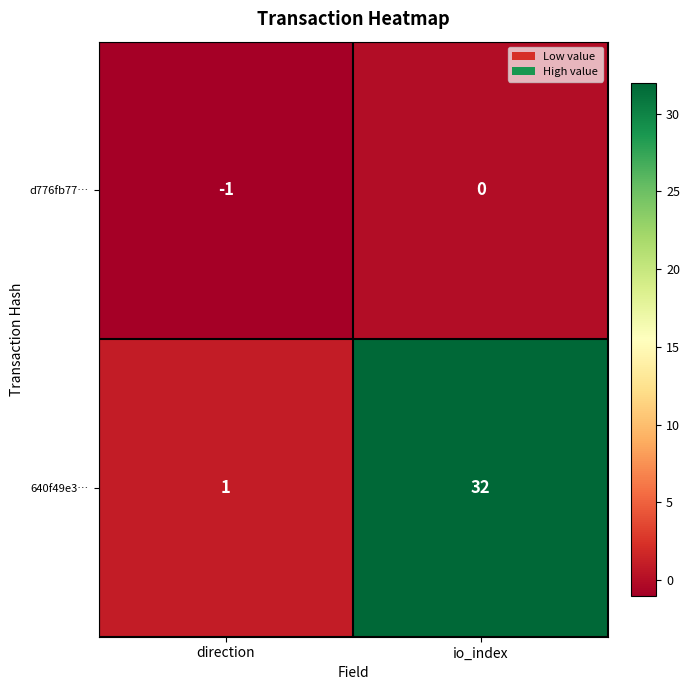

Where is d776fb77… nearest to the value 0?

io_index